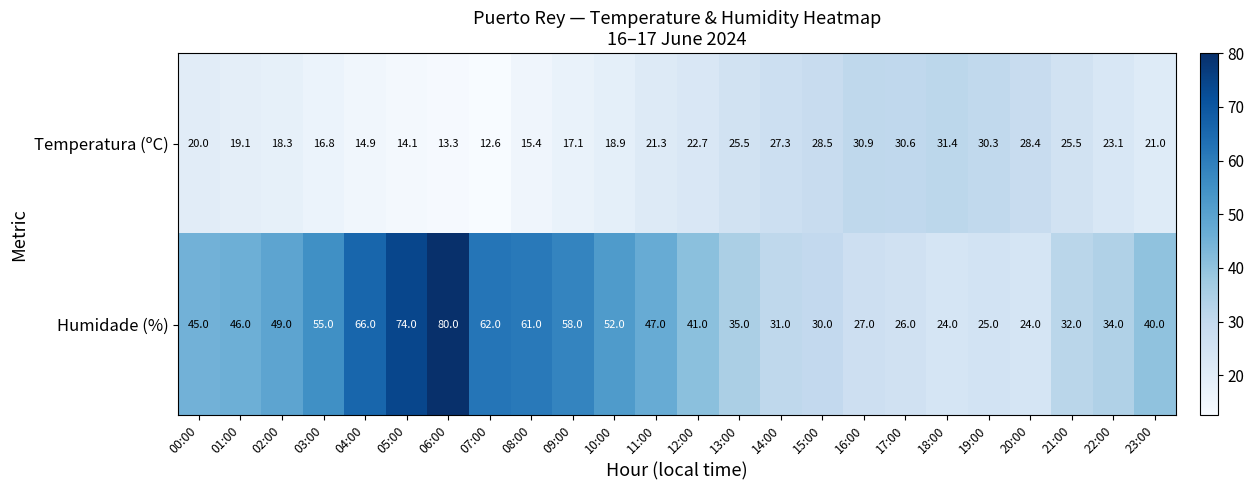

At which category is the sum across all series the highest?

06:00